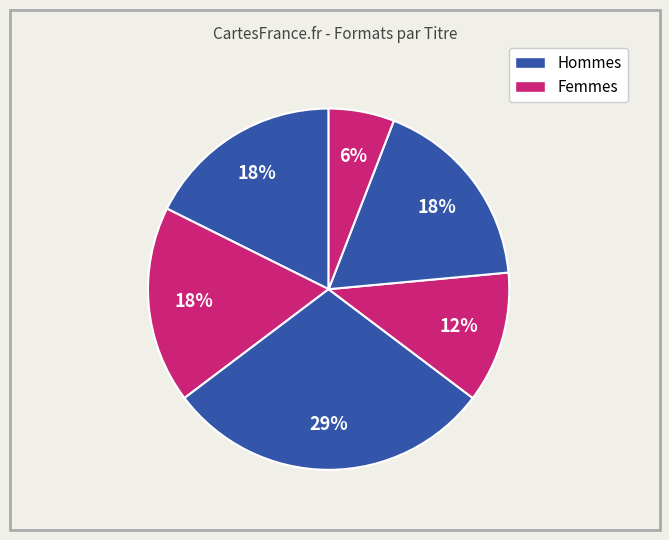

How many segments does this pie chart have?

6